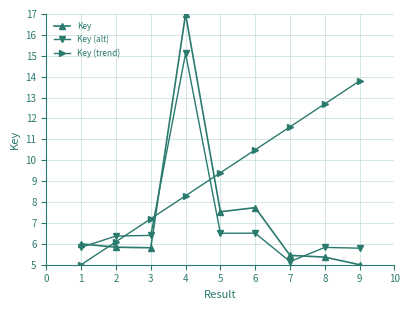

True or false: Key (trend) has more than 1 points higher than both neighbors.

False